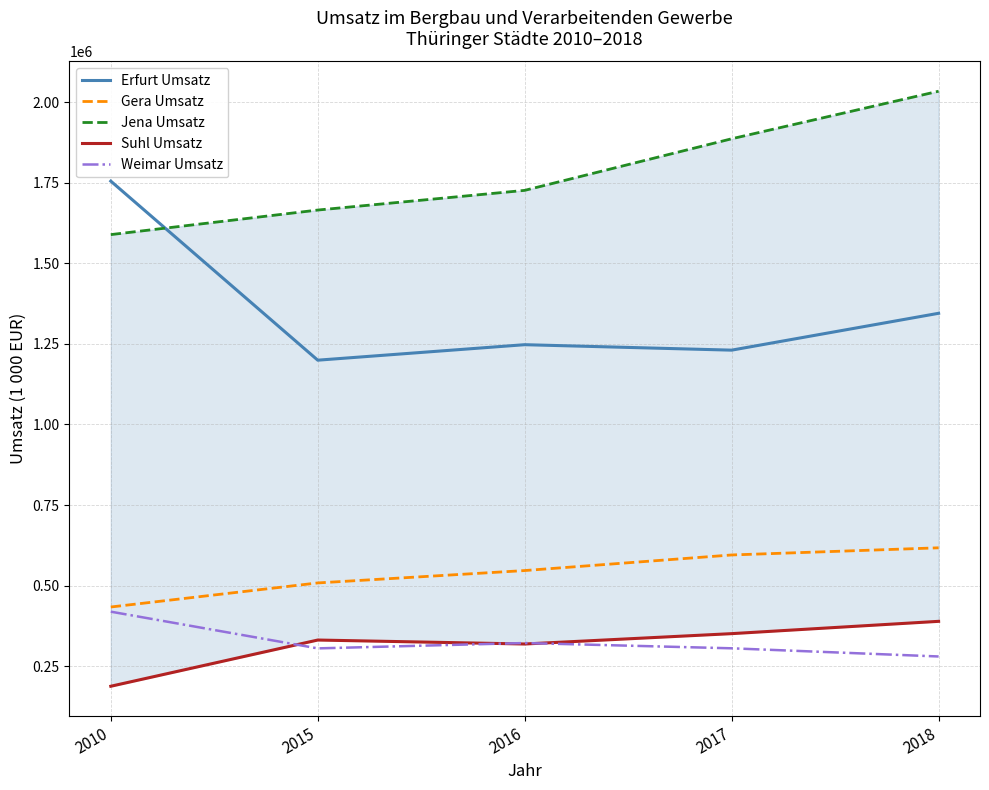

What are all the series names shown in the legend?

Erfurt Umsatz, Gera Umsatz, Jena Umsatz, Suhl Umsatz, Weimar Umsatz